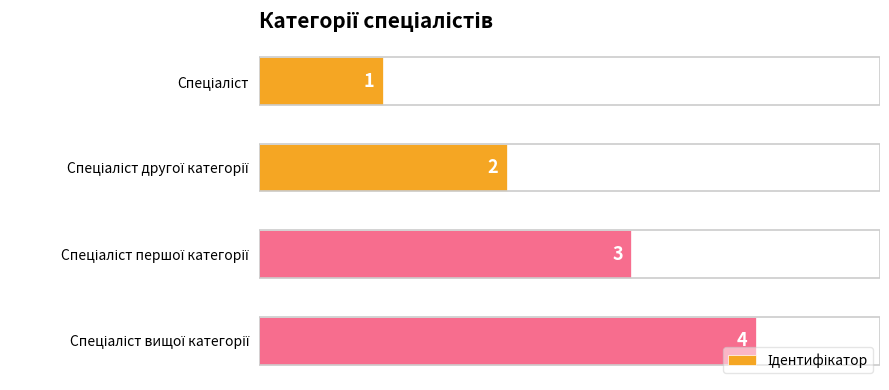

What is the difference between the maximum and minimum values?

3